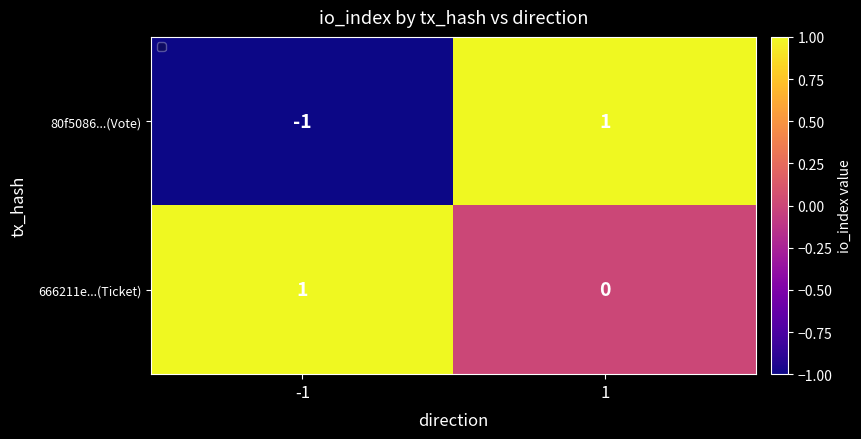

Which series has the largest total across all categories?

666211e...(Ticket)